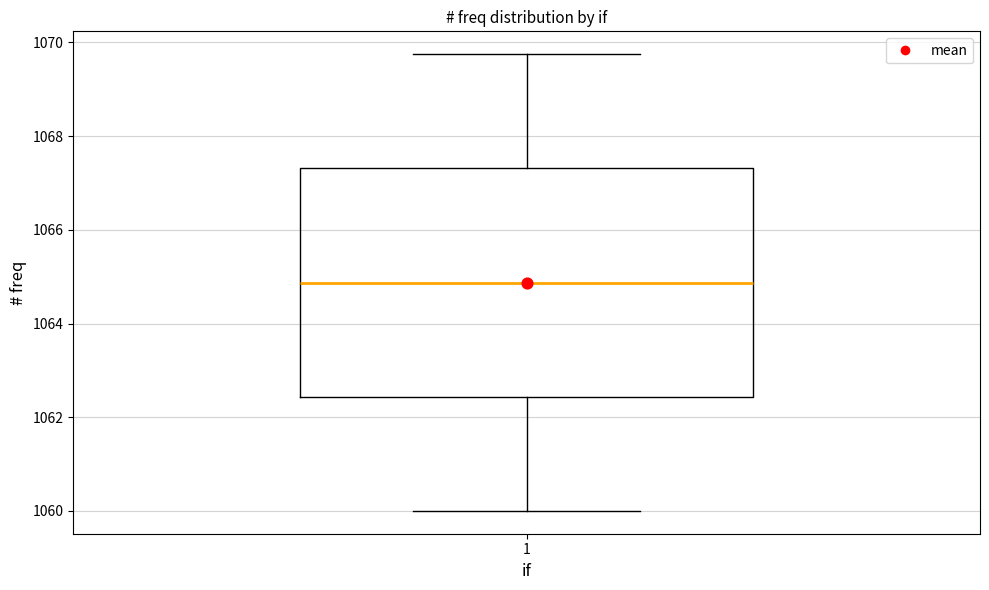

Read this box plot against the y-axis: the position of the median line, the range covered by the box, and the ends of both whiskers. The values are not printed on the chart, so give them approximately, as read against the axis.

median 1064.8, box 1062.4 to 1067.4, whiskers 1060.0 to 1069.8